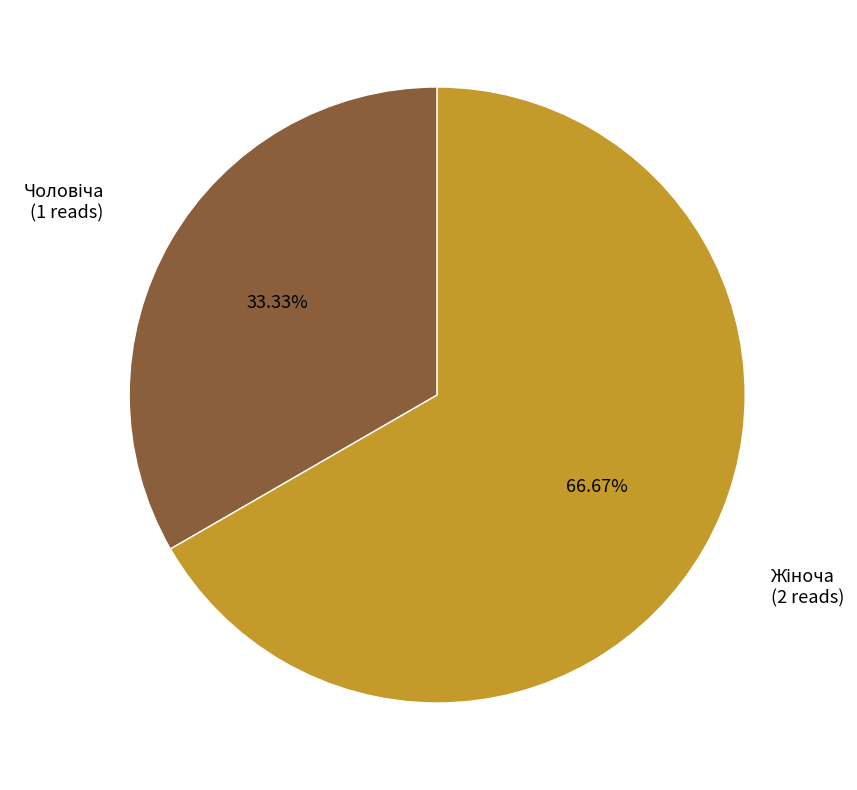

Is there a majority slice in this chart?

Yes